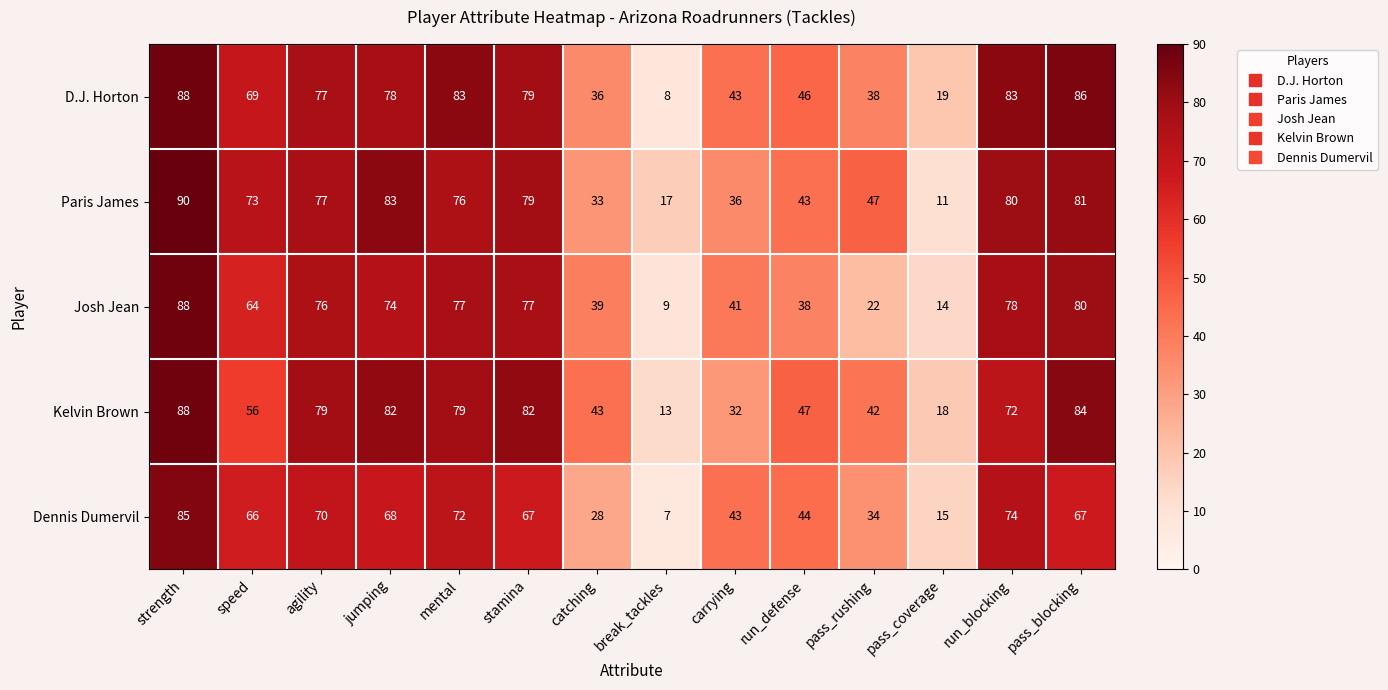

What is the total value across all series at strength?

439